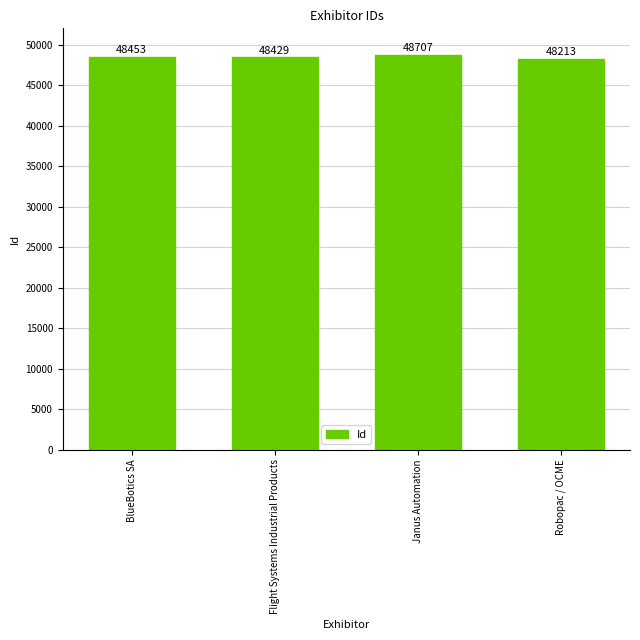

Count the number of categories in the chart.

4